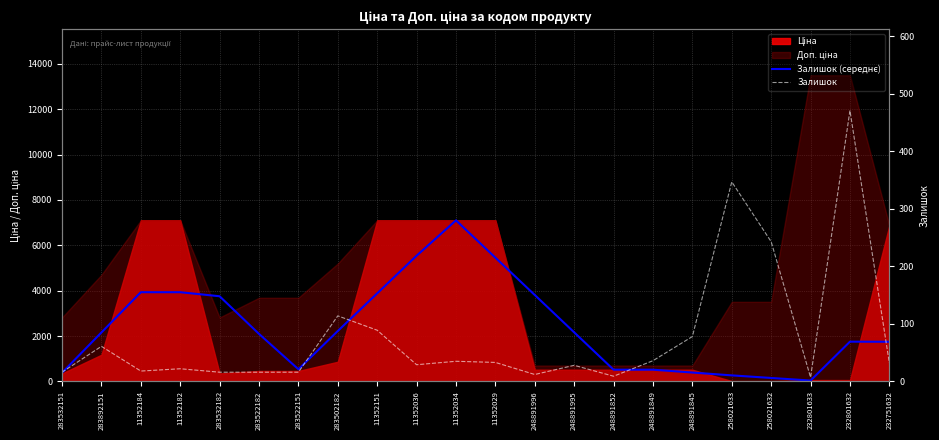

True or false: Залишок has more than 2 interior local peaks.

True